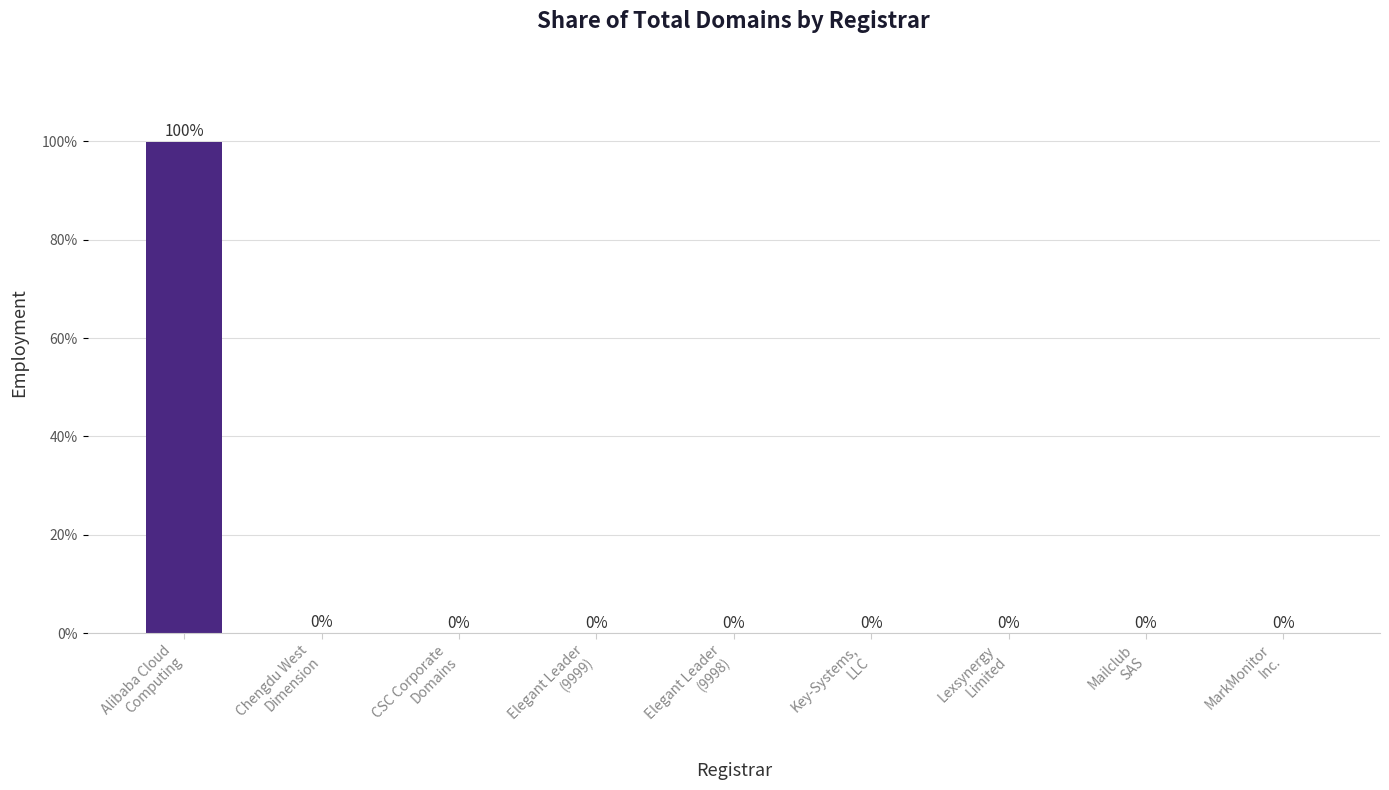

What is the greatest value displayed?

99.9